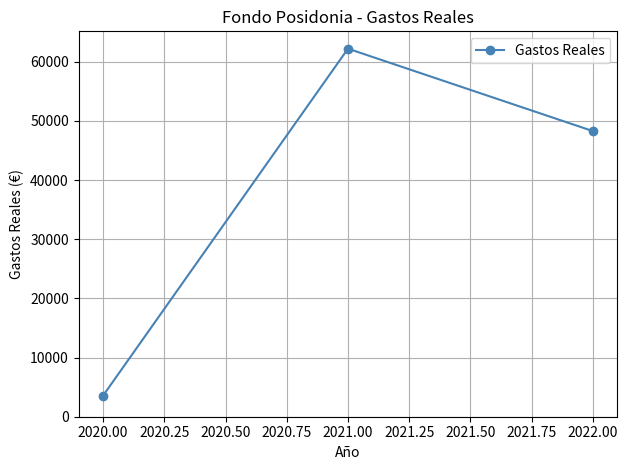

What is the value of the 2nd point from the left?

62199.0